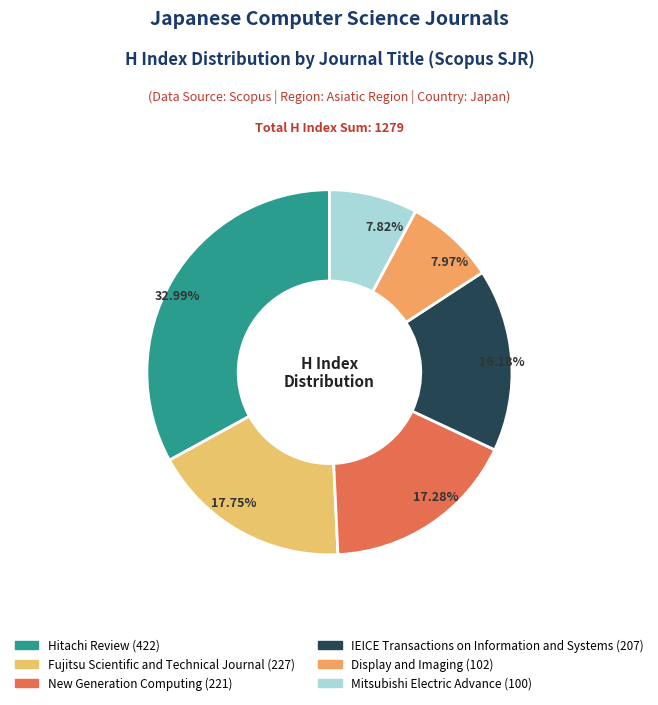

Count the number of slices in the pie.

6